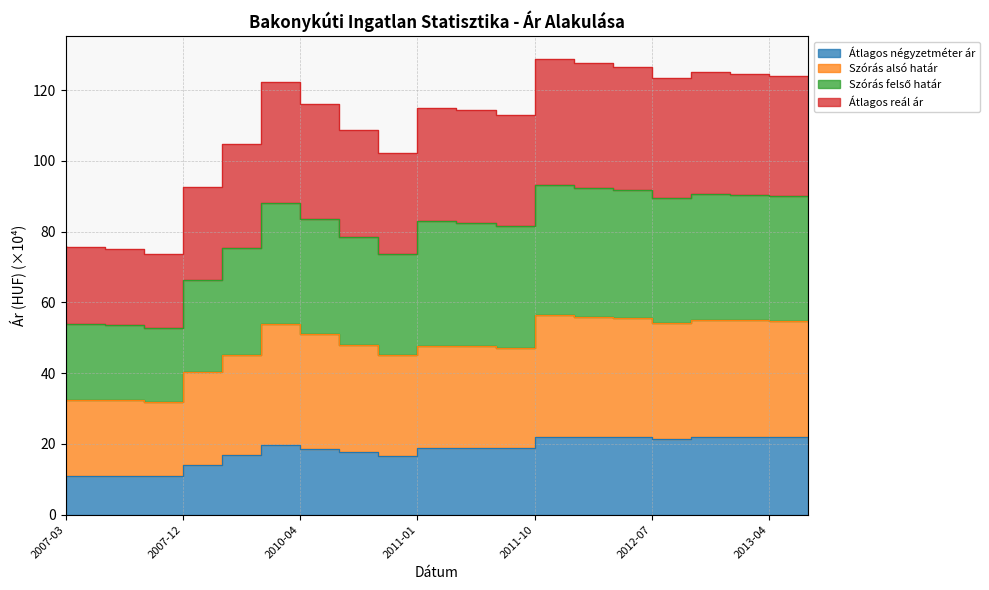

Between 2007-03 and 2011-07, which series saw the biggest shift?

Szórás felső határ